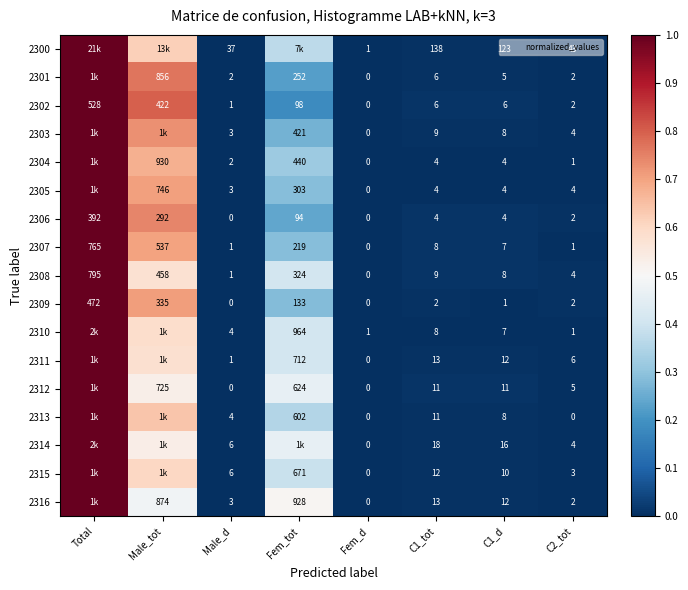

How many data points does each series have?

8